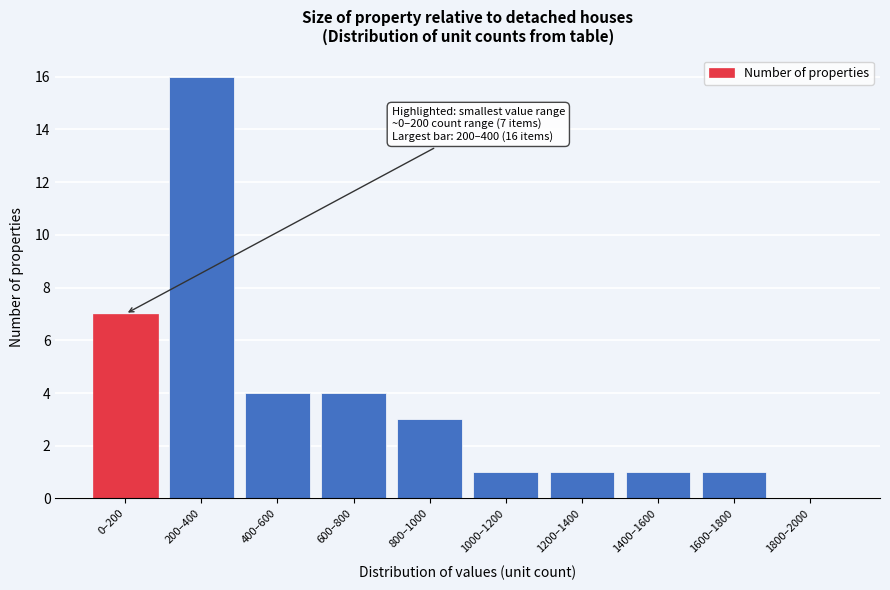

Reading left to right, transcribe all the data shown in this chart.

0–200=7	200–400=16	400–600=4	600–800=4	800–1000=3	1000–1200=1	1200–1400=1	1400–1600=1	1600–1800=1	1800–2000=0